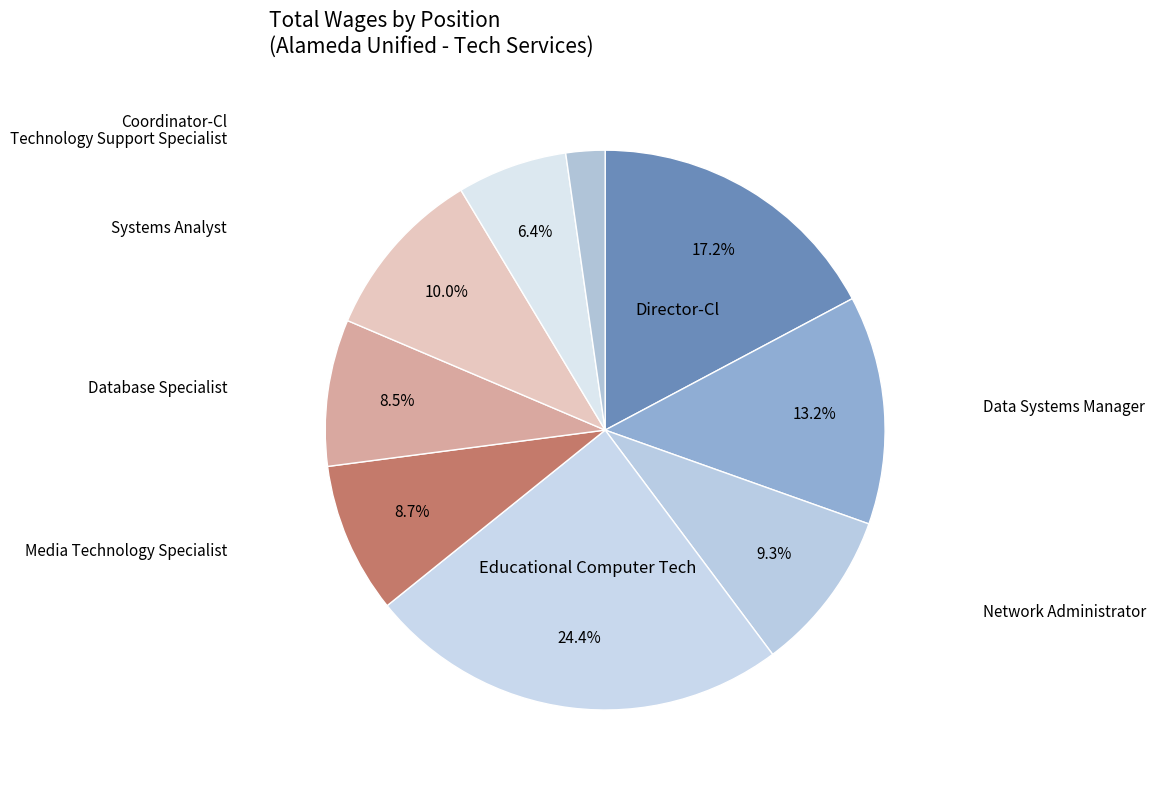

To the nearest percent, what is the difference between the Technology Support Specialist and Coordinator-Cl slice percentages?

4%